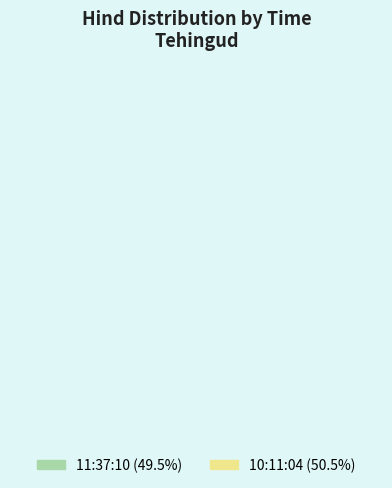

What is the total percentage of 10:11:04 and 11:37:10?

100.0%